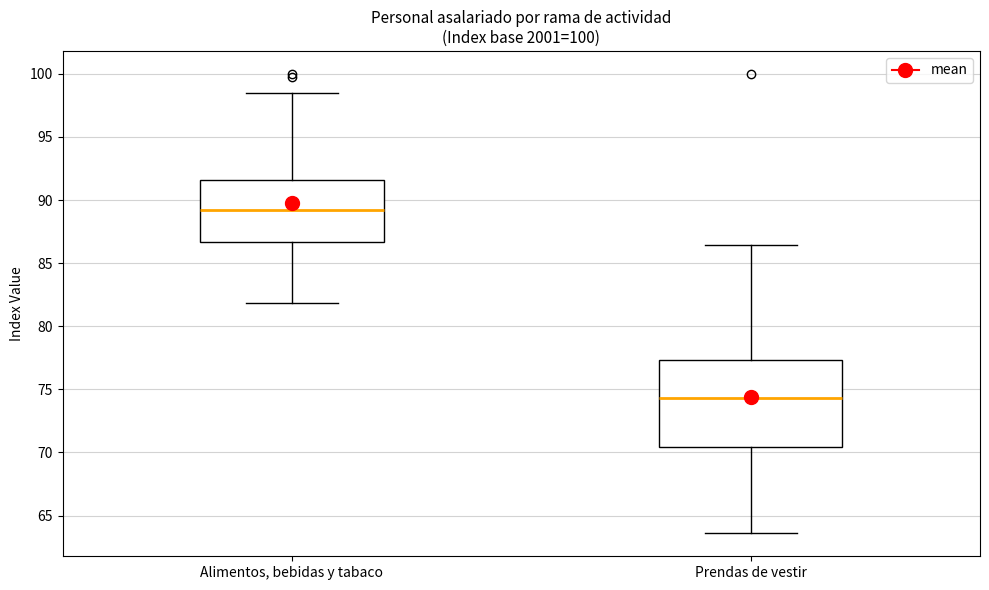

Which box's median line is the lowest?

Prendas de vestir